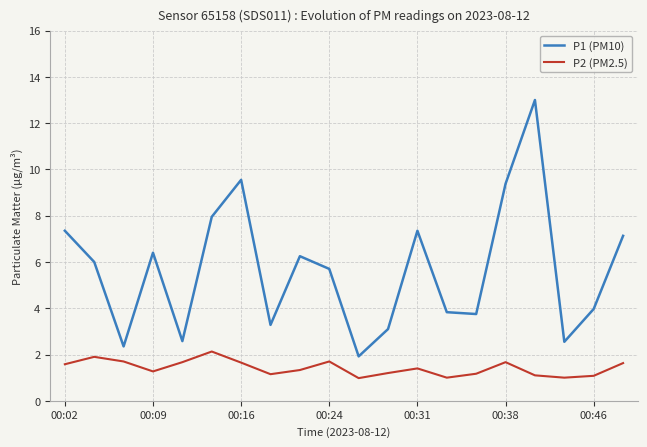

Which series has the largest total across all categories?

P1 (PM10)